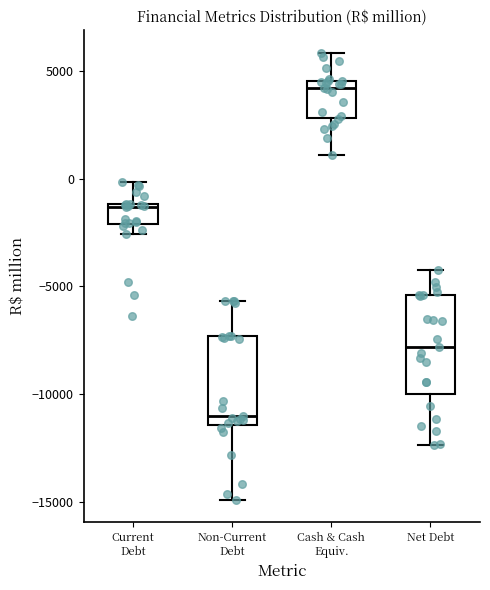

Reading left to right, read every box against the y-axis: the position of its median line, the range the box covers, and the ends of its whiskers. The values are not printed on the chart, so give them approximately, as read against the axis.

Current Debt: median -1500, box -2000 to -1000, whiskers -2500 to 0
Non-Current Debt: median -11000, box -11500 to -7500, whiskers -15000 to -5500
Cash & Cash Equiv.: median 4000, box 3000 to 4500, whiskers 1000 to 6000
Net Debt: median -8000, box -10000 to -5500, whiskers -12500 to -4000